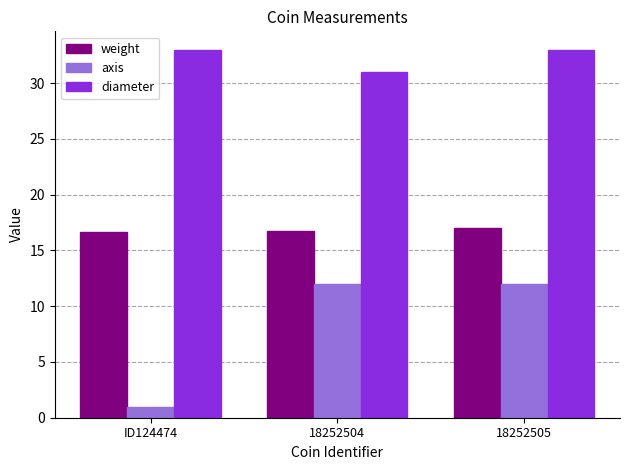

At which category does the chart reach its minimum across all series?

ID124474